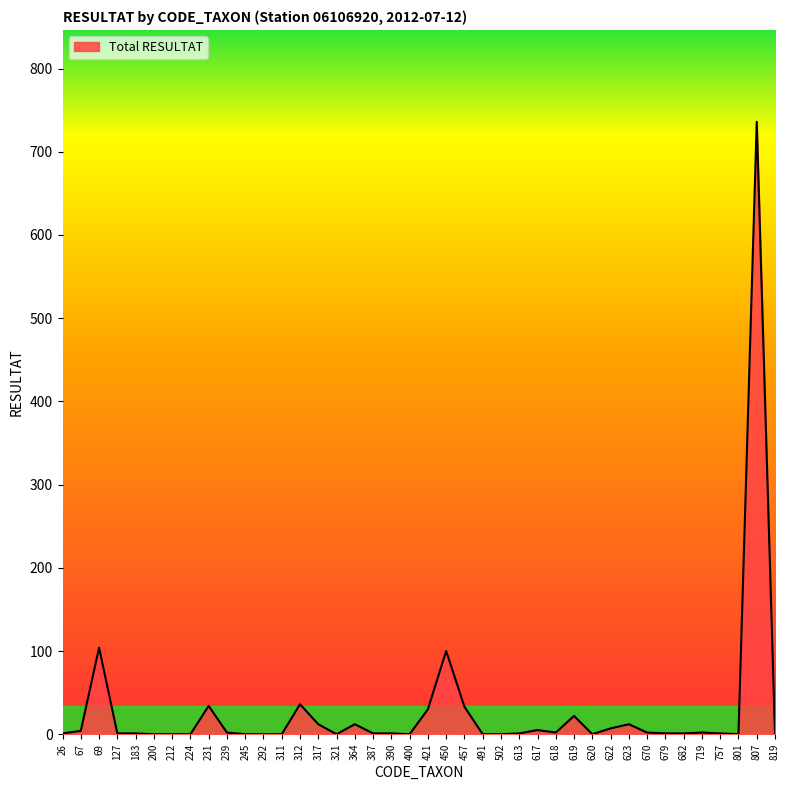

True or false: the data shows 66 at 450.

False